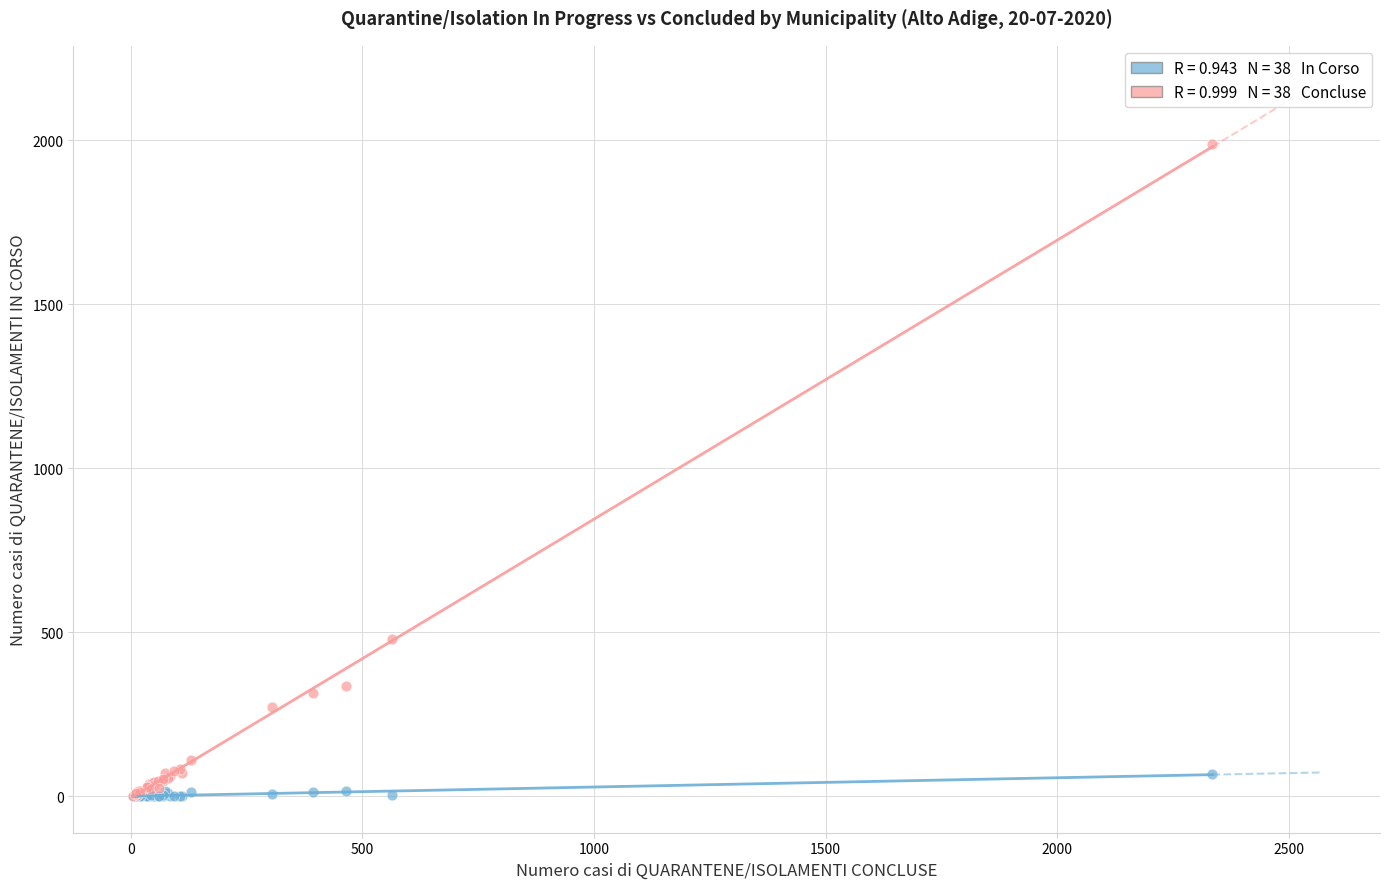

Across all series, what Y value is closest to 995?

480